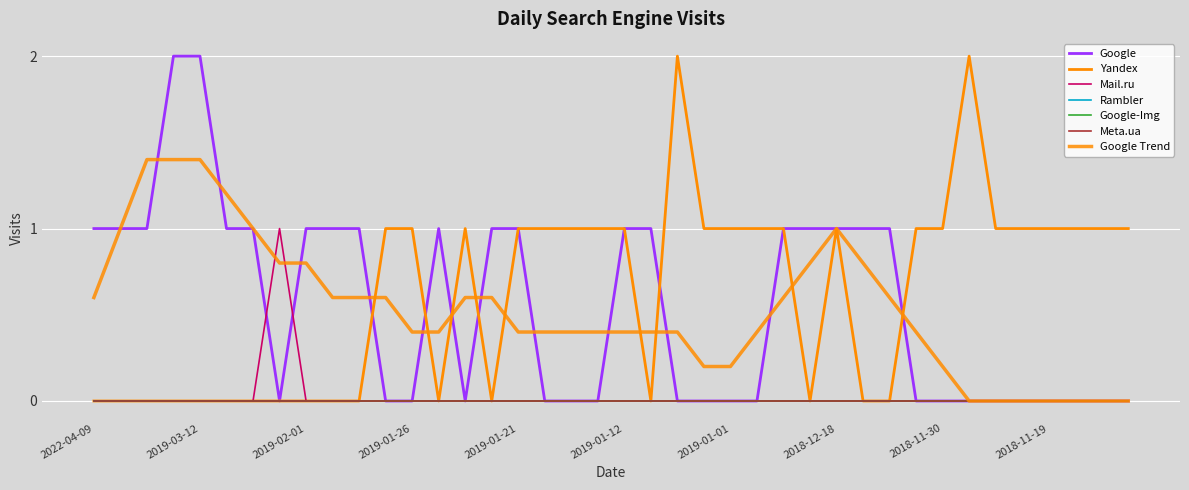

Is this an area chart (filled region under the line)?

No